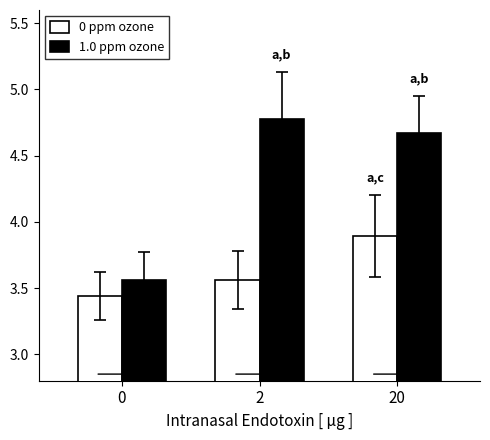

What is the difference between the maximum and minimum values in the 1.0 ppm ozone series?

1.2